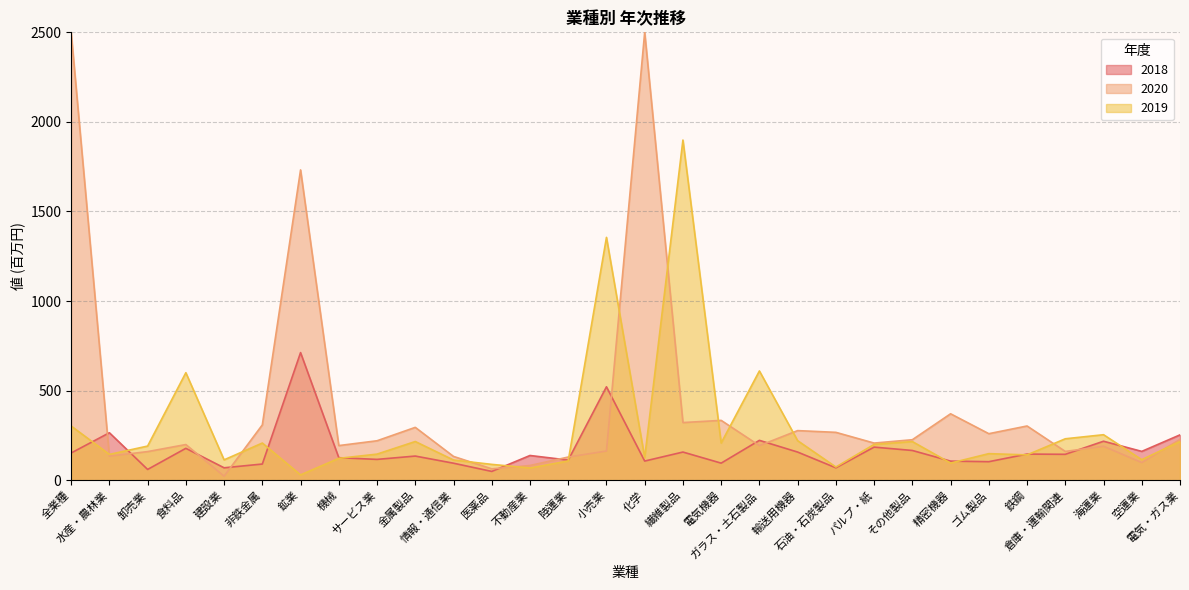

The 2019 series shows 65.9 at 鉄鋼. True or false?

False